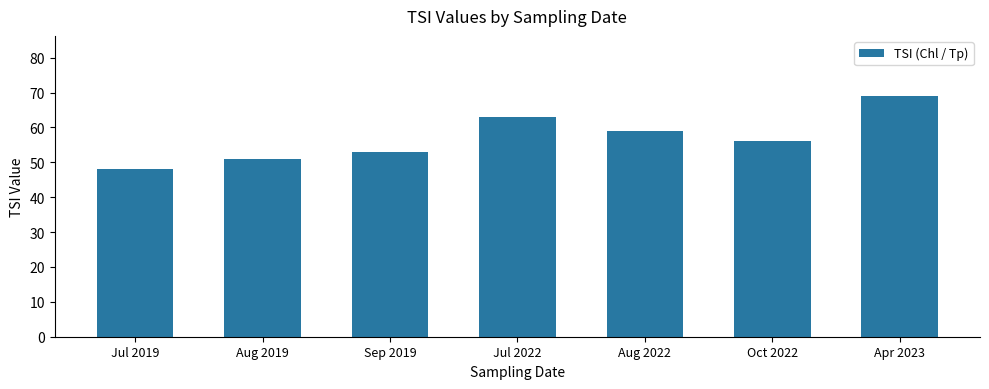

List the labels in order of value, largest first.

Apr 2023, Jul 2022, Aug 2022, Oct 2022, Sep 2019, Aug 2019, Jul 2019